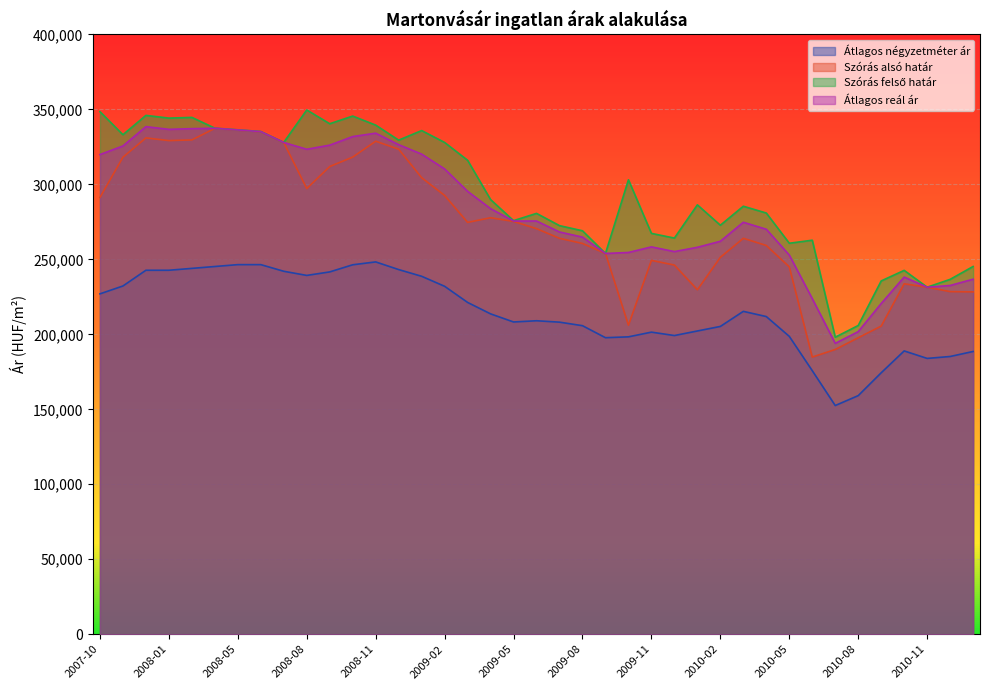

Which series changed the most between 2009-05 and 2010-11?

Szórás felső határ